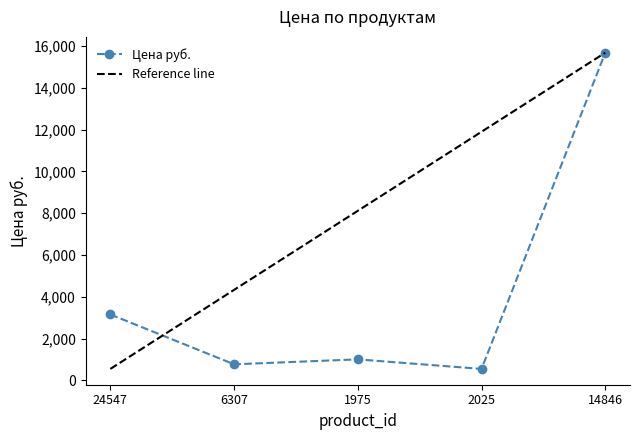

What is the difference between the maximum and second lowest values?

14916